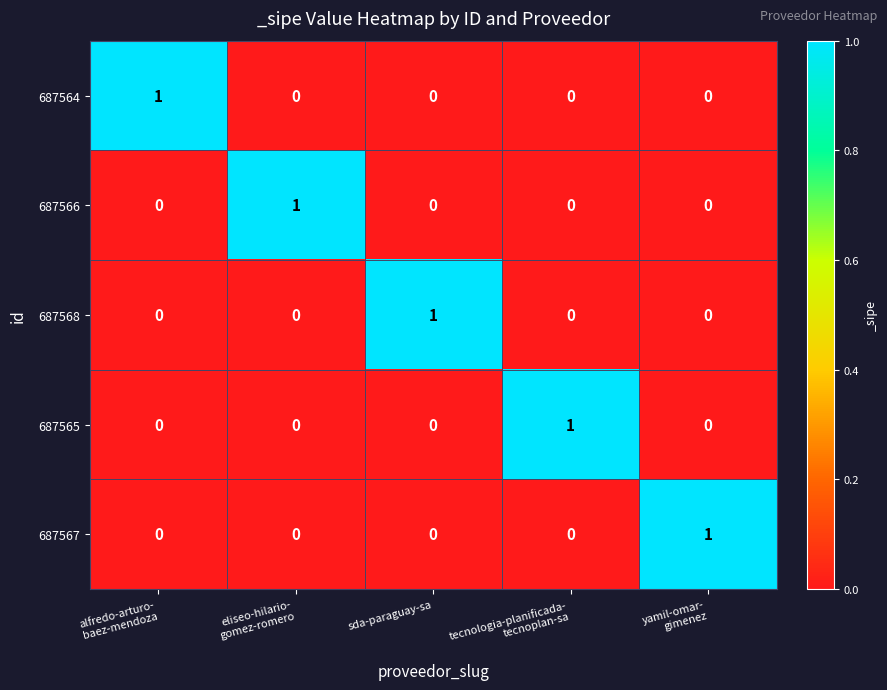

At how many categories does at least one series exceed 0?

5